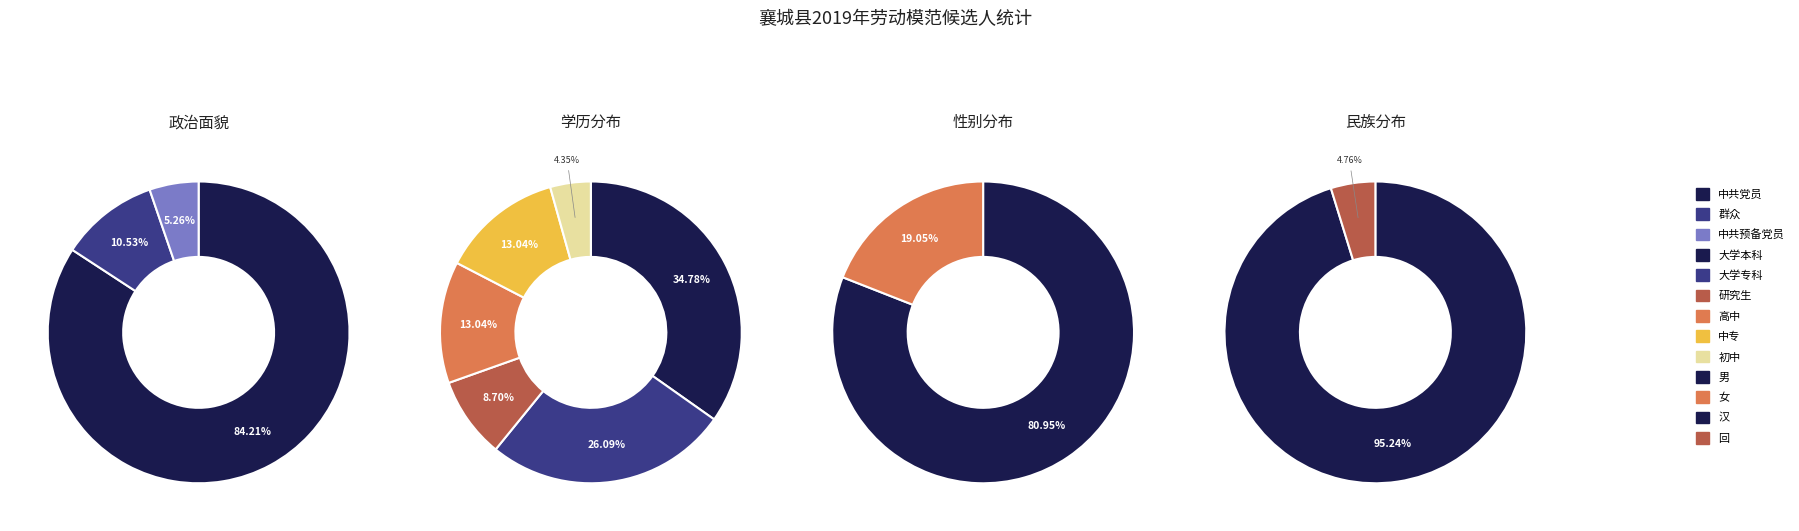

True or false: 中共党员 accounts for 74% of the total.

False